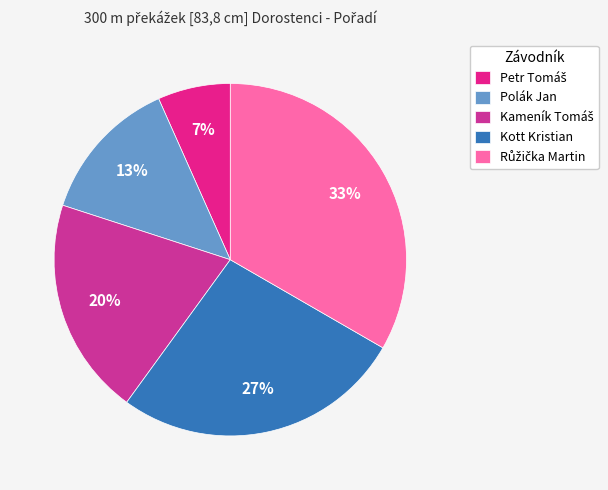

Which slice is the largest?

Růžička Martin